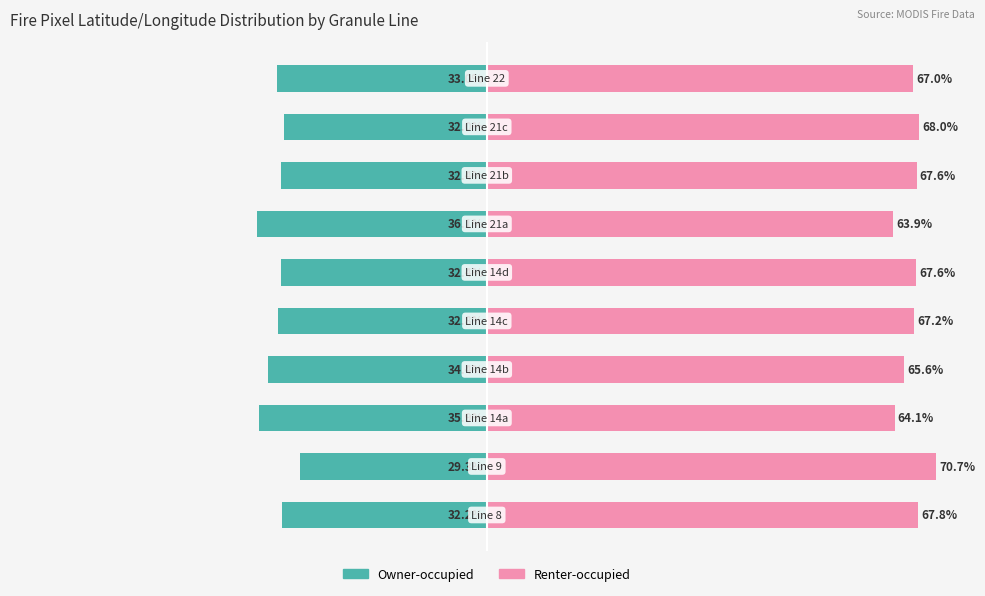

Count the number of categories in the chart.

10